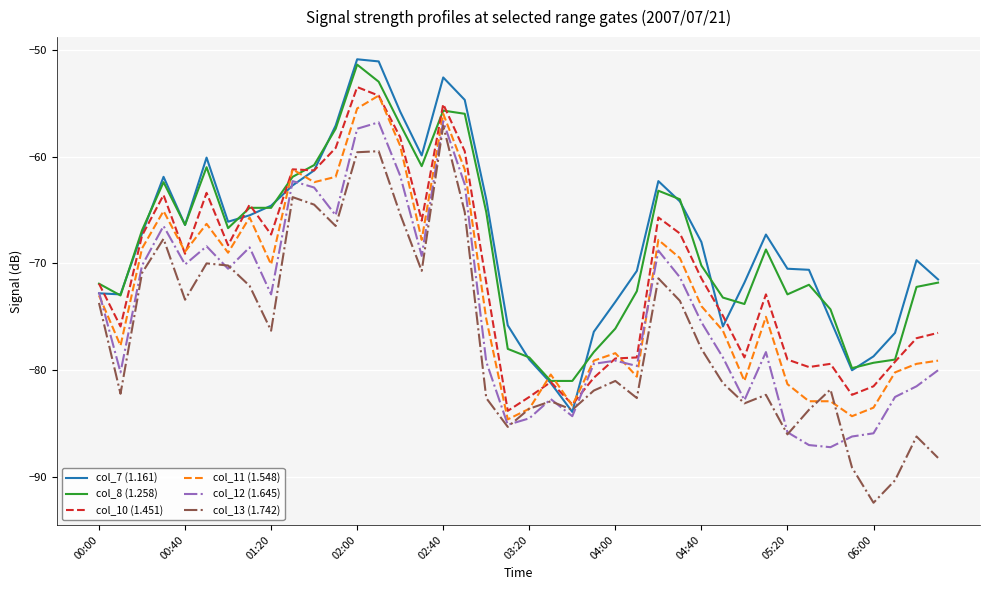

What is the minimum value shown in the chart?

-92.4